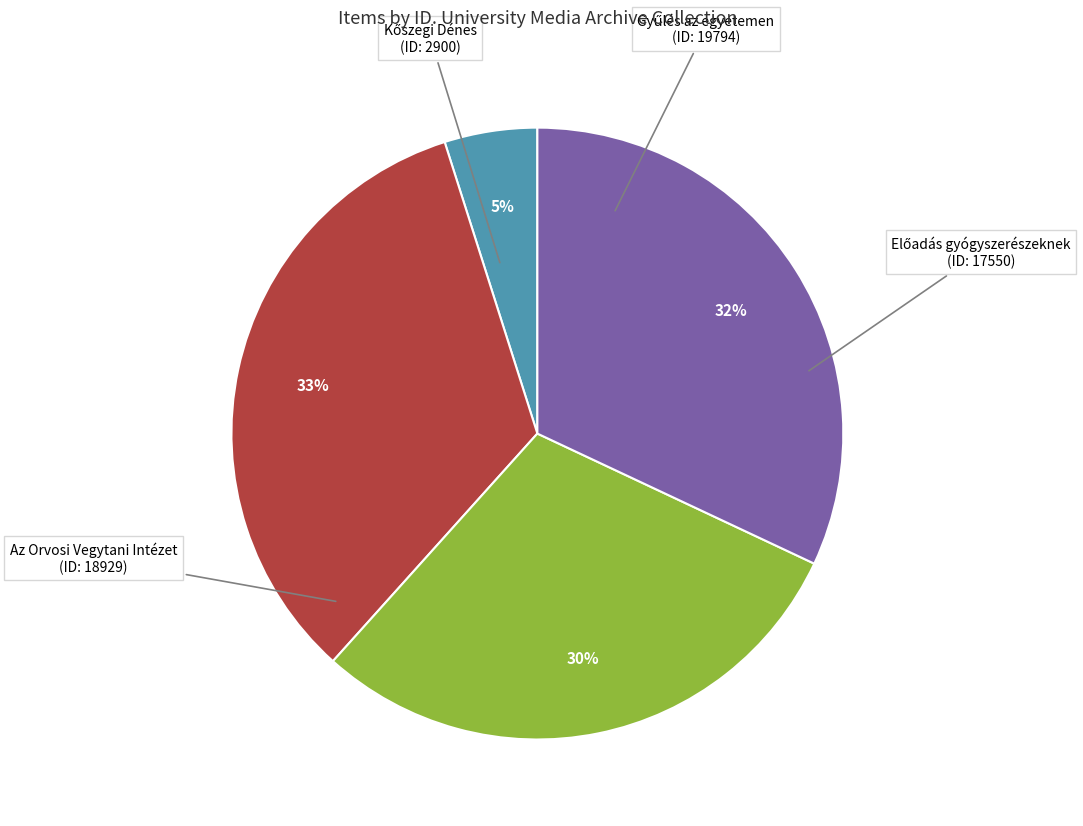

Does any single category account for the majority?

No